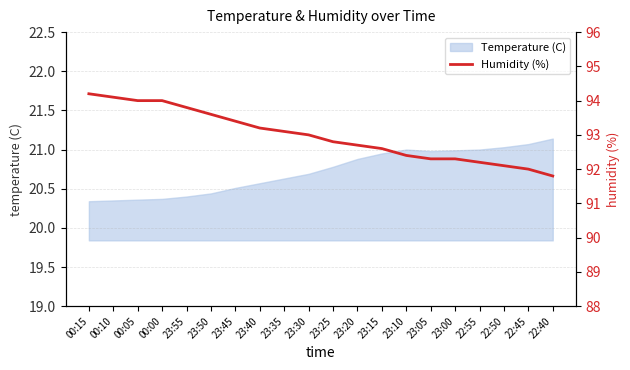

The Temperature (C) series shows 20.6 at 23:40. True or false?

True